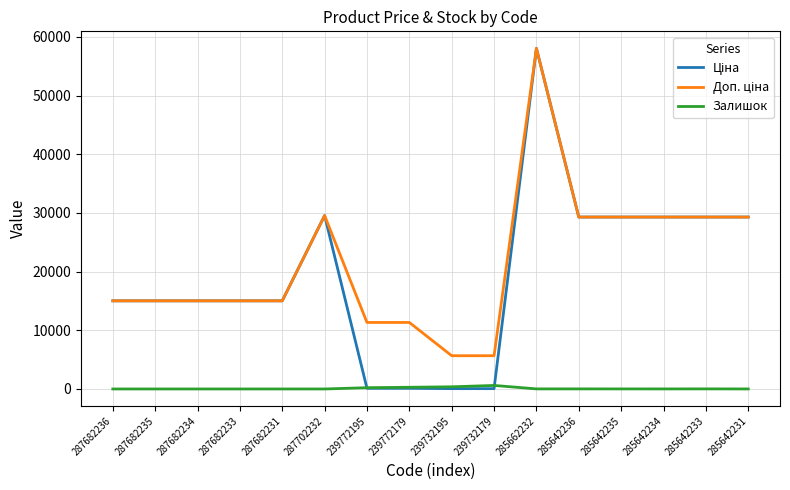

What is the total value across all series at 287682234?

30038.4